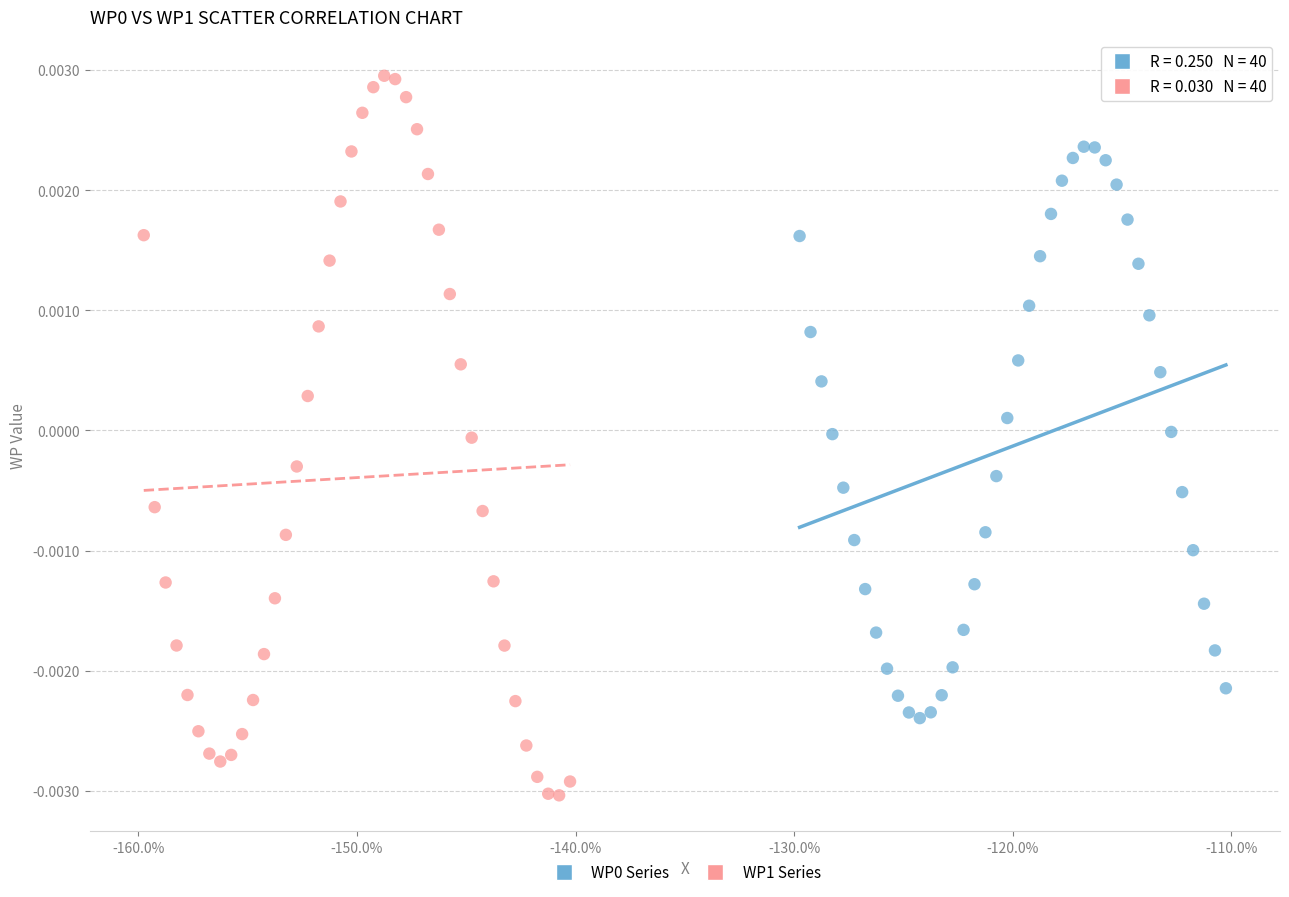

Which series contains the highest Y value?

WP1 Series